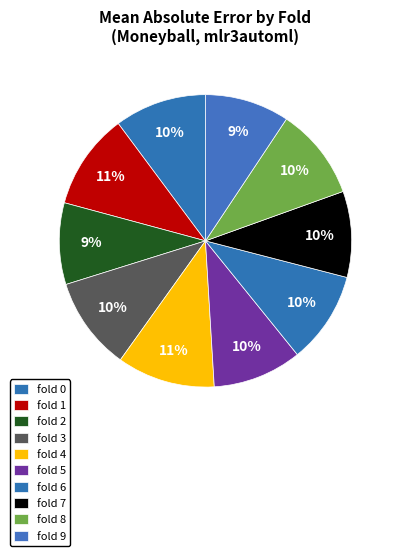

What is the largest slice in the pie chart?

fold 4